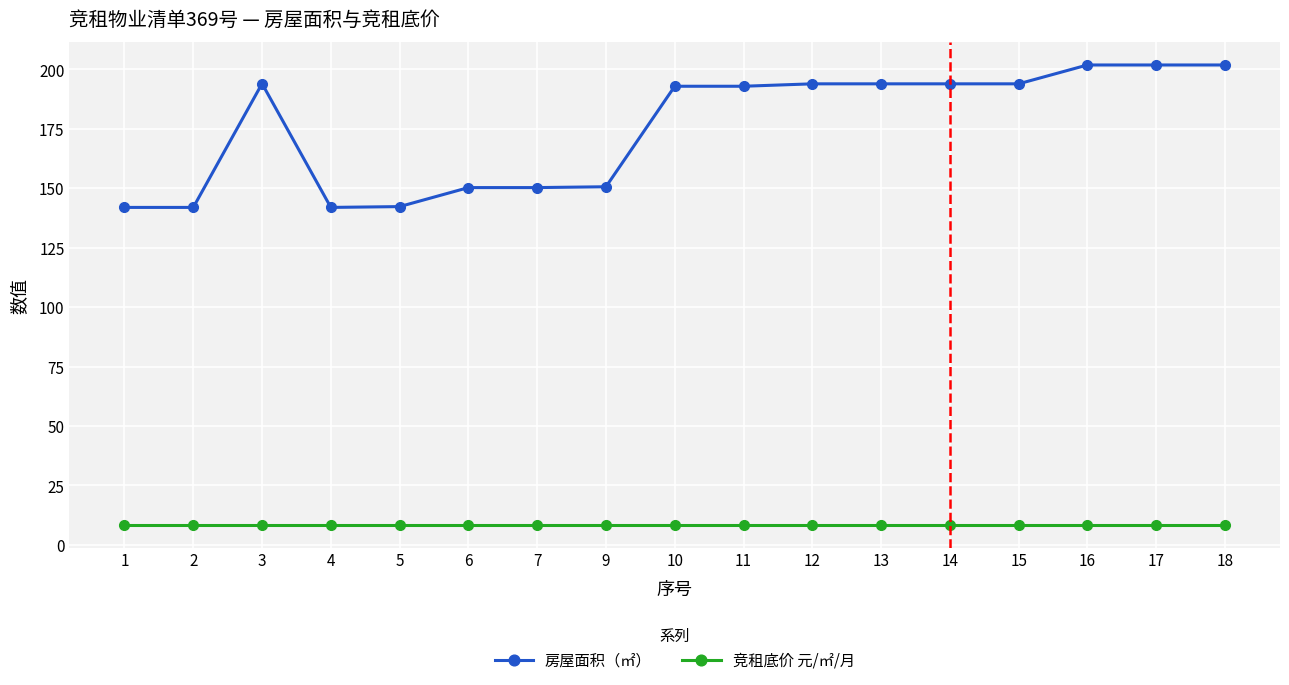

List the series in order of their overall mean, highest first.

房屋面积（㎡）, 竞租底价 元/㎡/月